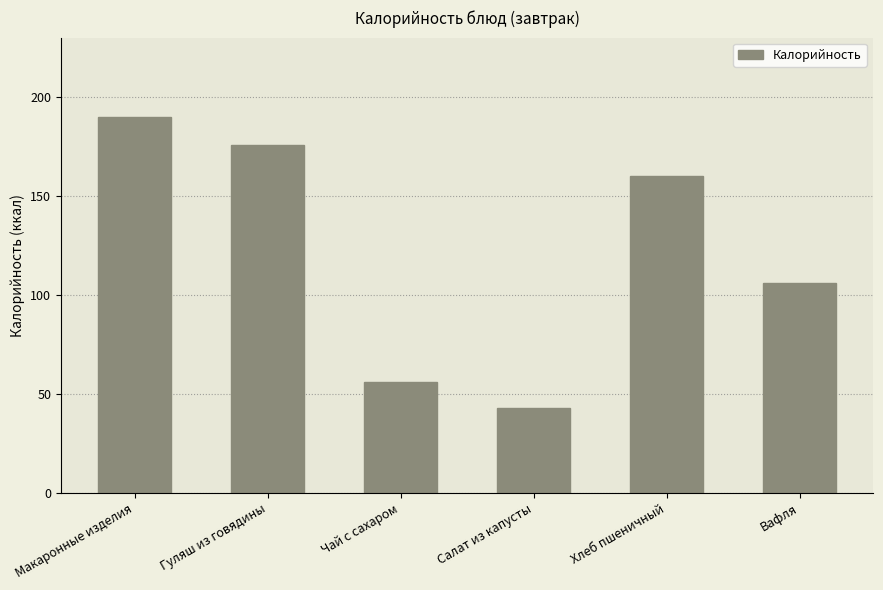

How many values are below 160?

3